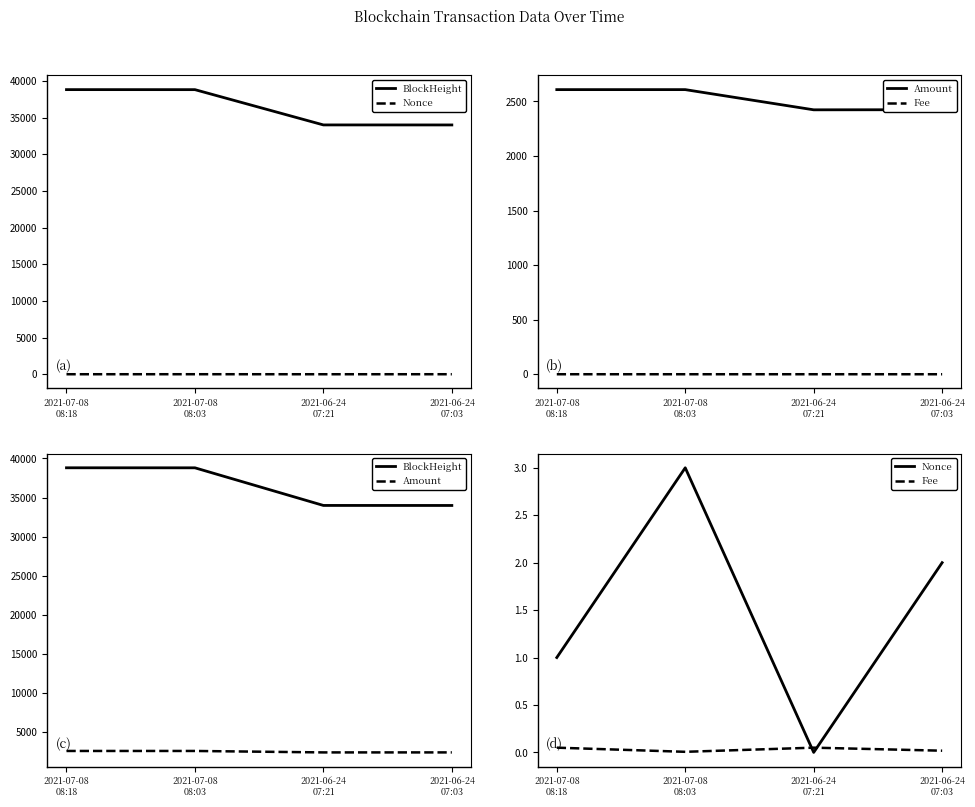

Reading left to right, what are all the values shown in this chart?

BlockHeight: 38806.0	38802.0	33993.0	33989.0
Nonce: 1.0	3.0	0.0	2.0
Amount: 2607.9	2608.0	2422.9	2424.0
Fee: 0.1	0.0	0.1	0.0